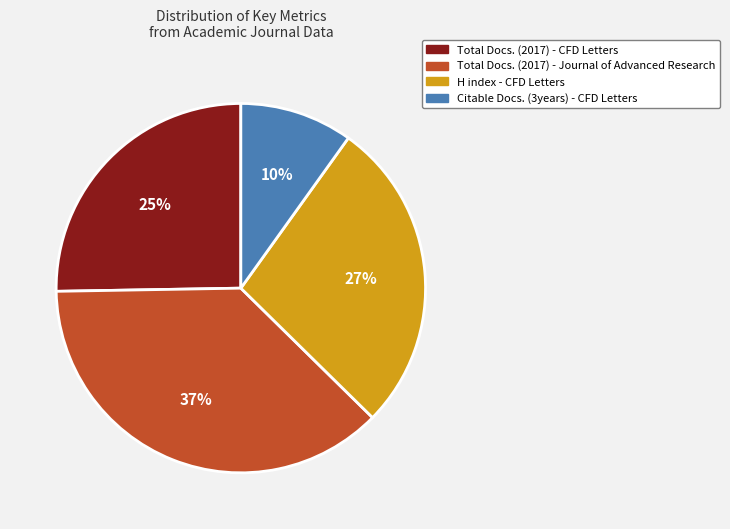

Count the number of slices in the pie.

4